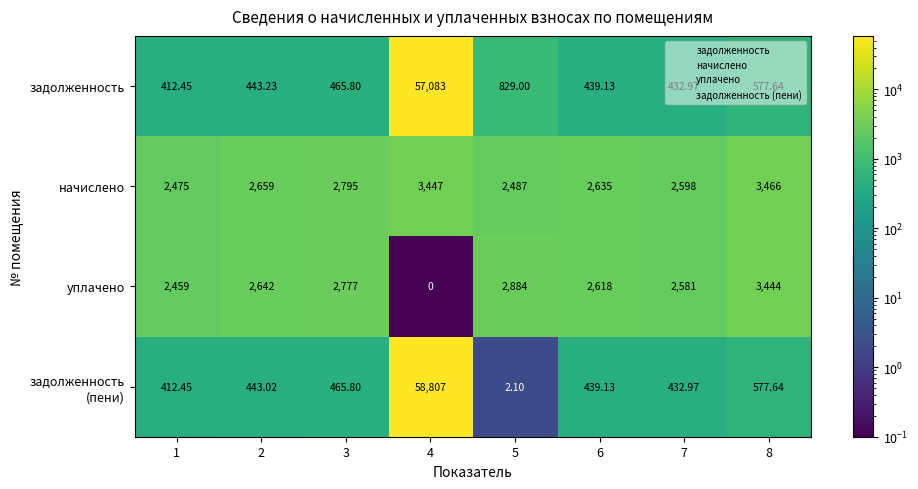

Is the value of задолженность at 7 greater than the value of начислено at 3?

No